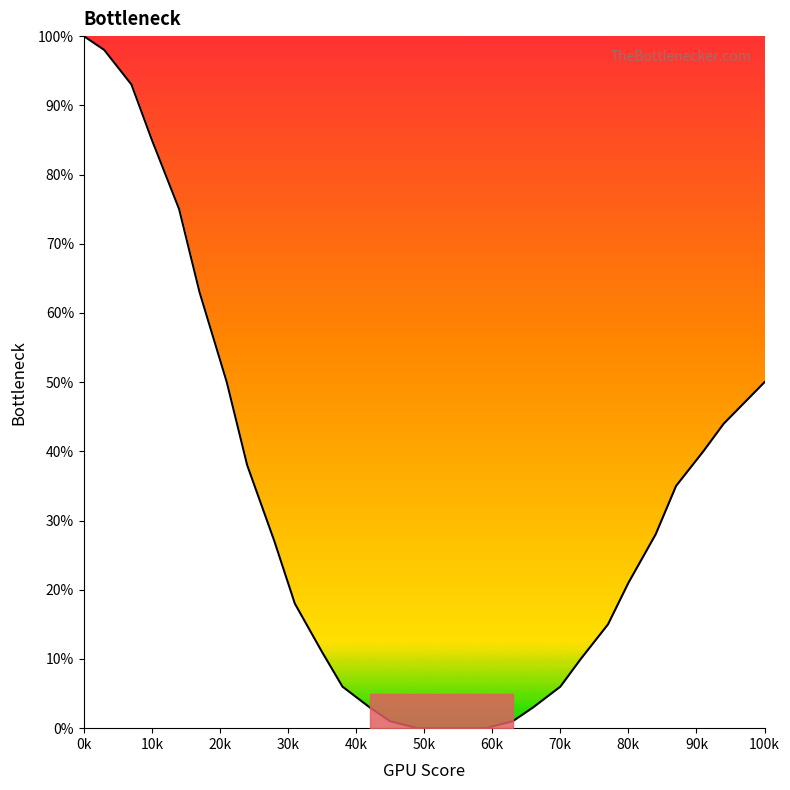

How many data points does each series have?

30